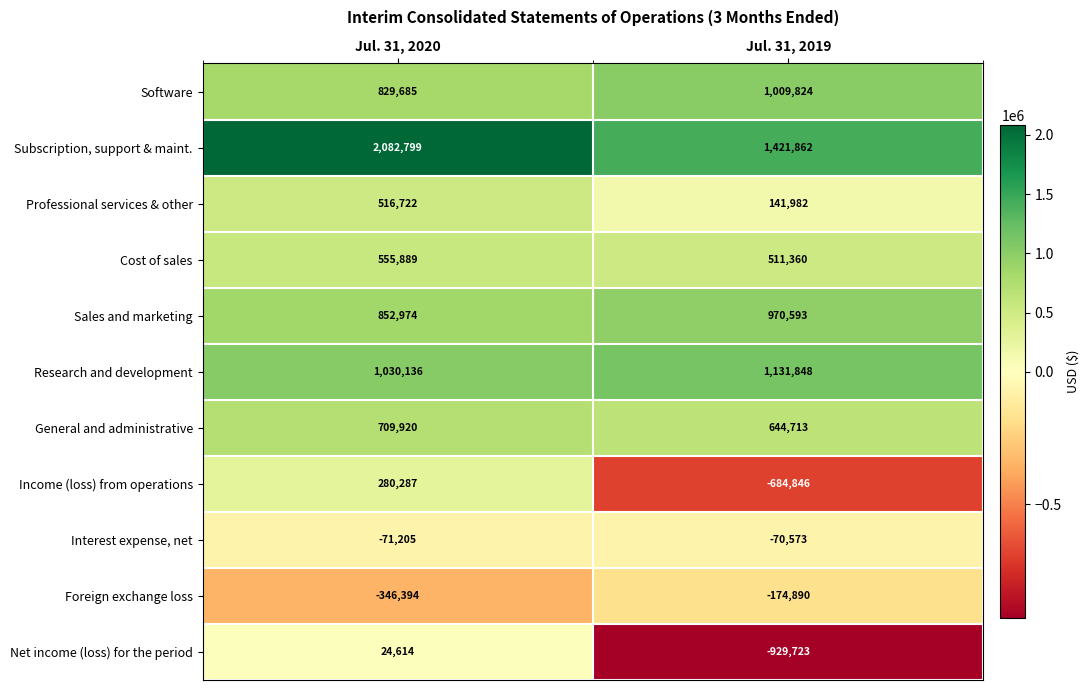

The Professional services & other series shows 516722 at Jul. 31, 2020. True or false?

True